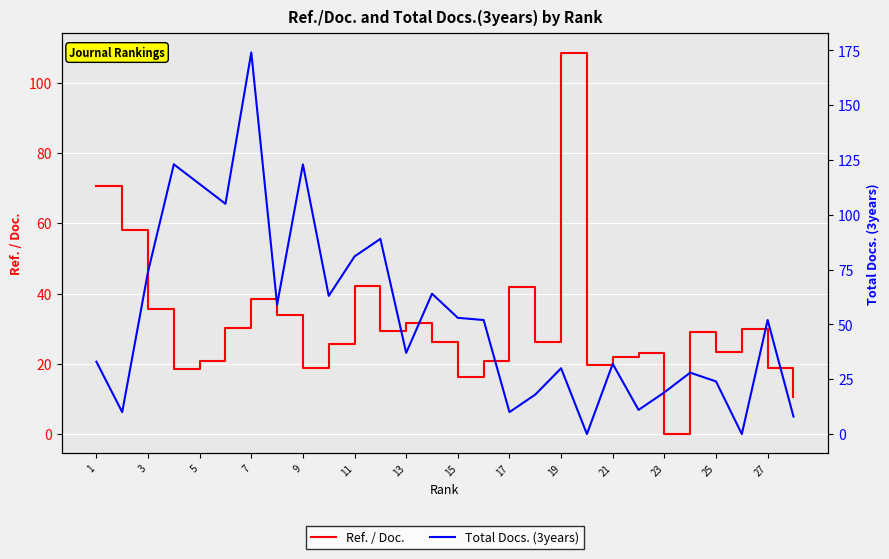

Reading left to right, transcribe all the data shown in this chart.

Ref. / Doc.: 70.5	58.2	35.5	18.4	20.8	30.3	38.4	34.0	18.7	25.6	42.0	29.5	31.7	26.2	16.1	20.8	41.9	26.1	108.6	19.6	21.9	23.2	0.0	29.2	23.3	29.9	18.9	10.5
Total Docs. (3years): 33.0	10.0	74.0	123.0	114.0	105.0	174.0	59.0	123.0	63.0	81.0	89.0	37.0	64.0	53.0	52.0	10.0	18.0	30.0	0.0	32.0	11.0	19.0	28.0	24.0	0.0	52.0	8.0